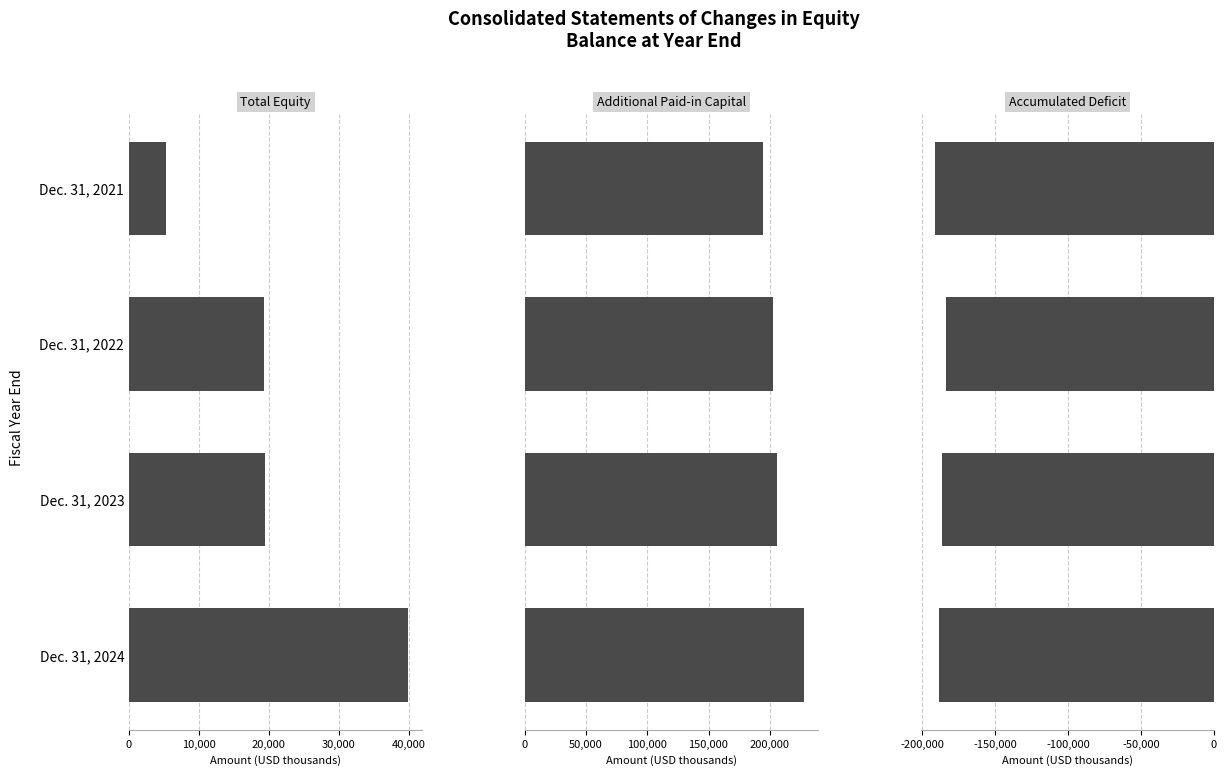

List the series in order of their peak value, lowest first.

Accumulated Deficit, Total Equity, Additional Paid-in Capital